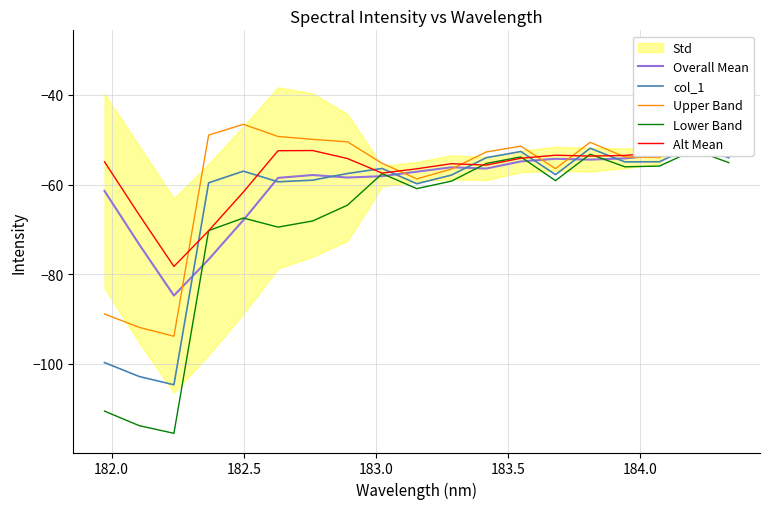

What is the highest value of the Upper Band series?

-46.6